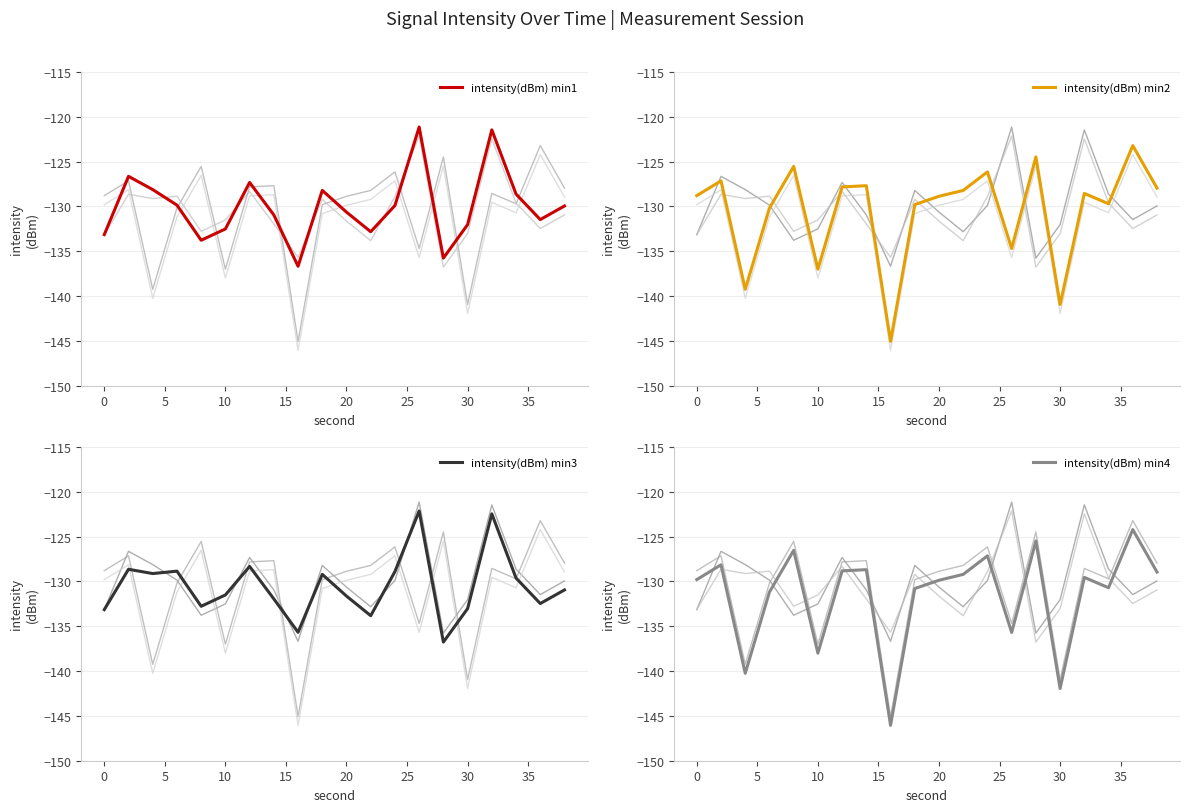

What is the highest value of the intensity(dBm) min1 series?

-121.1